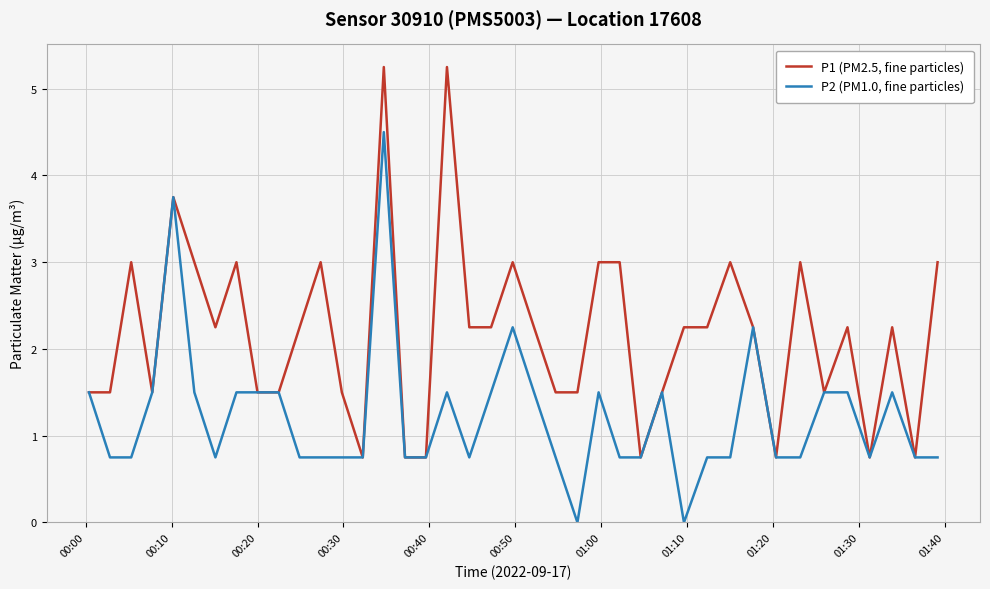

Rank the series by their maximum value, from highest to lowest.

P1 (PM2.5, fine particles), P2 (PM1.0, fine particles)